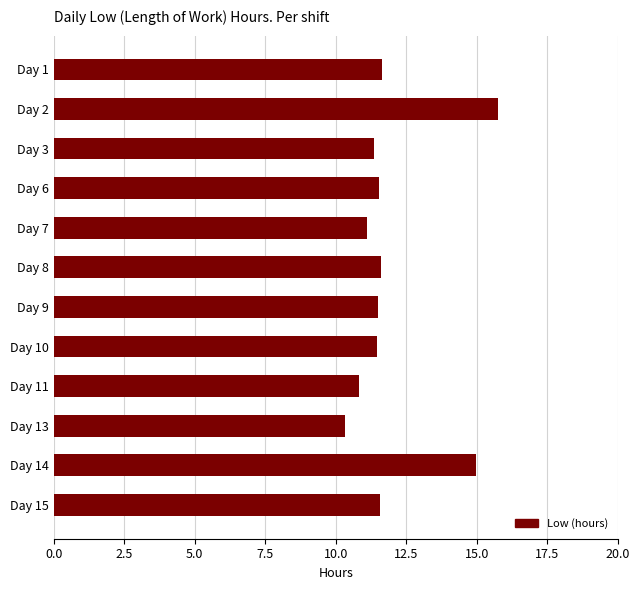

Approximately how many times larger is the value at Day 3 compared to Day 13?

1.1